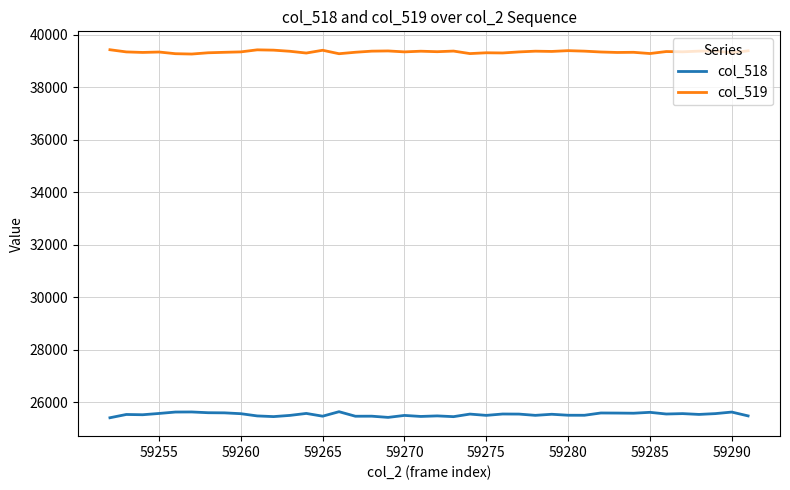

Which series has the largest range (max minus min)?

col_518